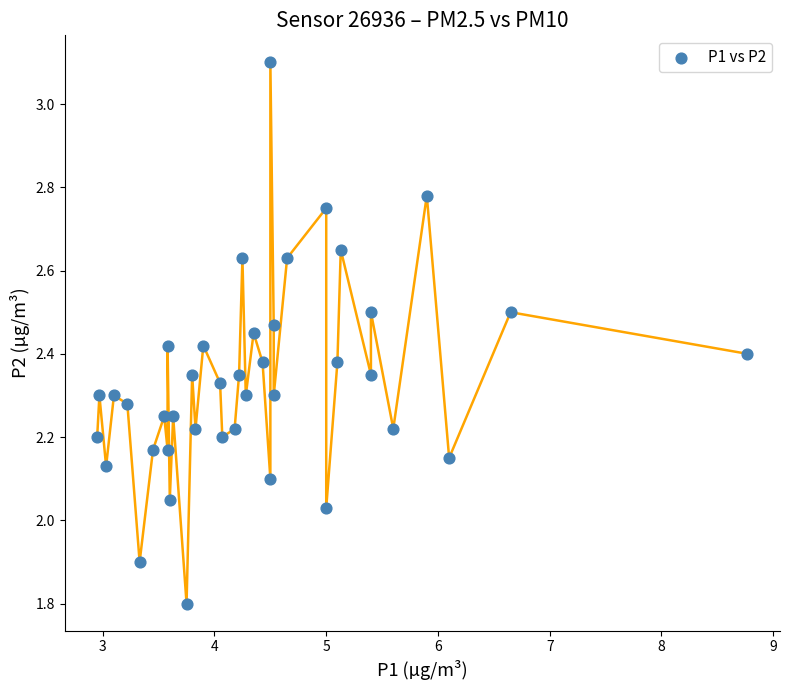

What is the range of X values (max minus min)?

5.8